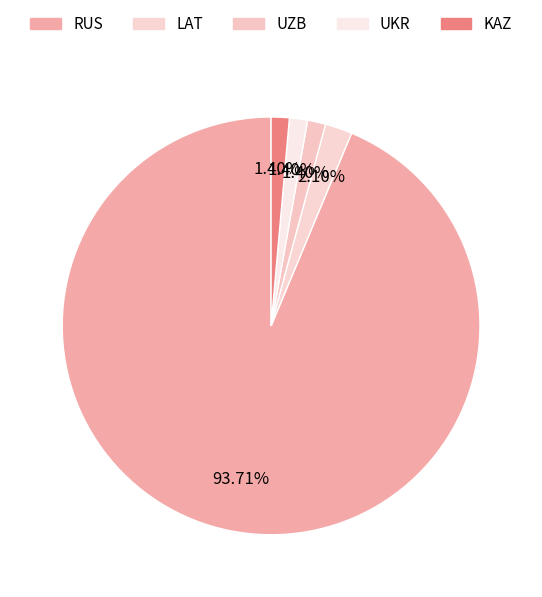

How many slices are in this pie chart?

5